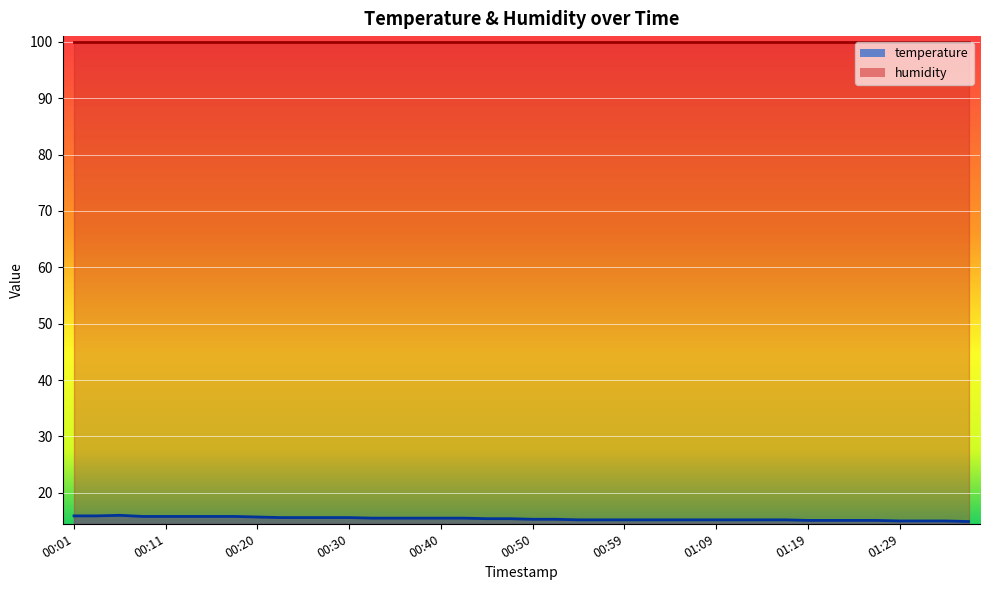

Where is the first local maximum?

00:06